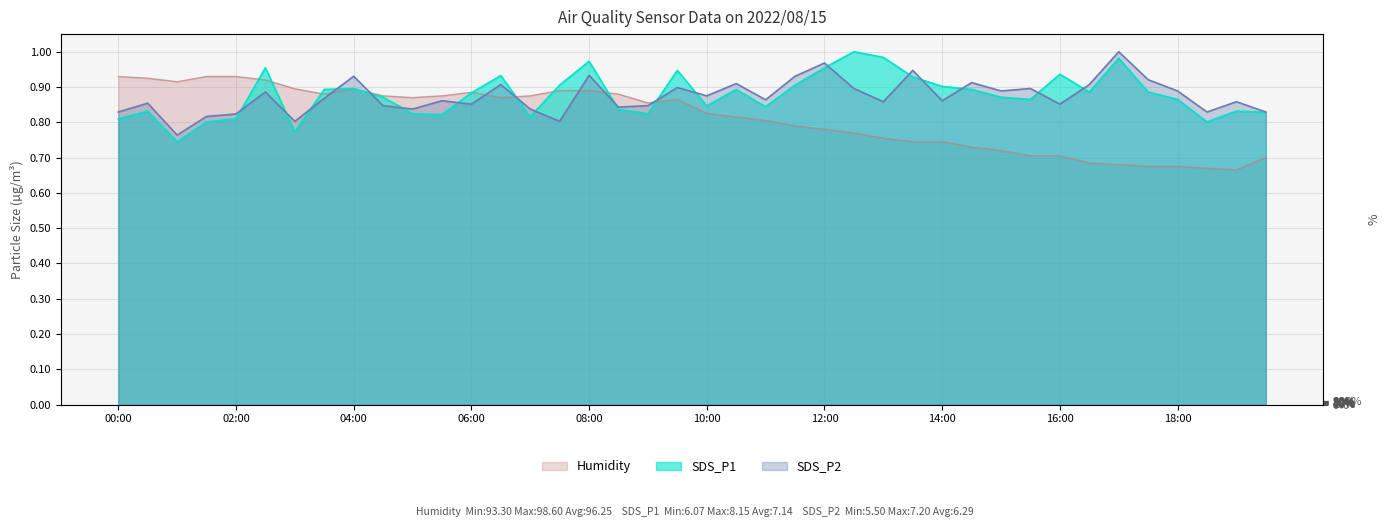

What is the minimum value shown in the chart?

0.7